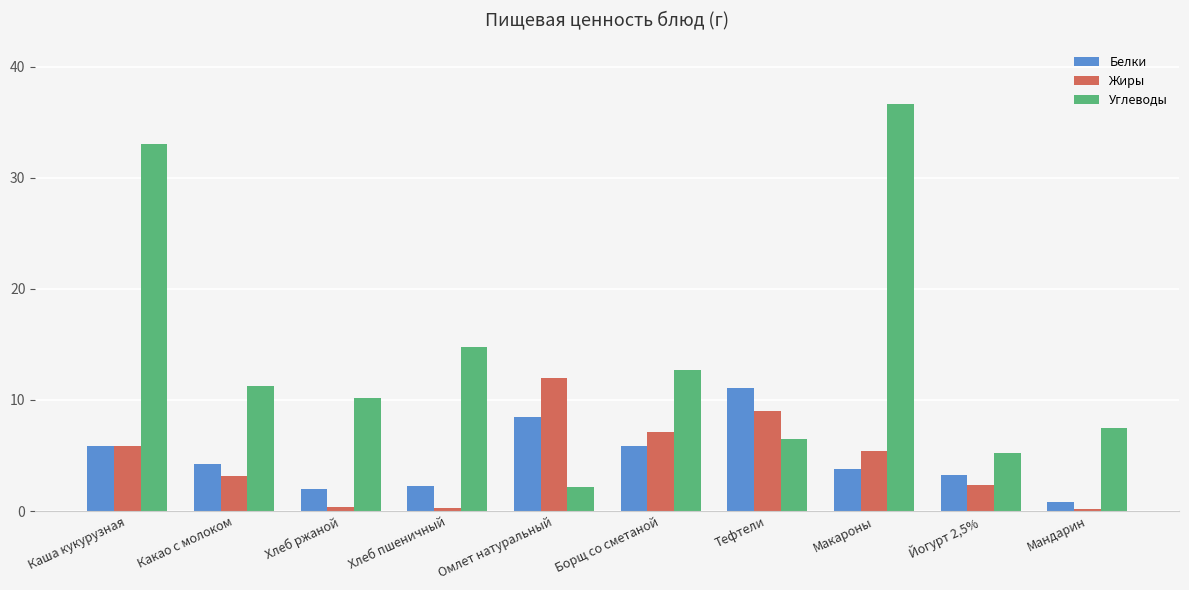

What is the spread (max minus min) of values at Тефтели?

4.6